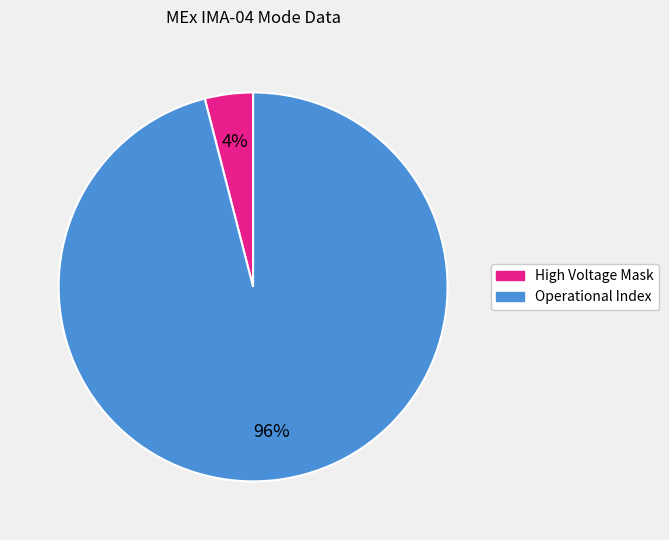

How many segments does this pie chart have?

2